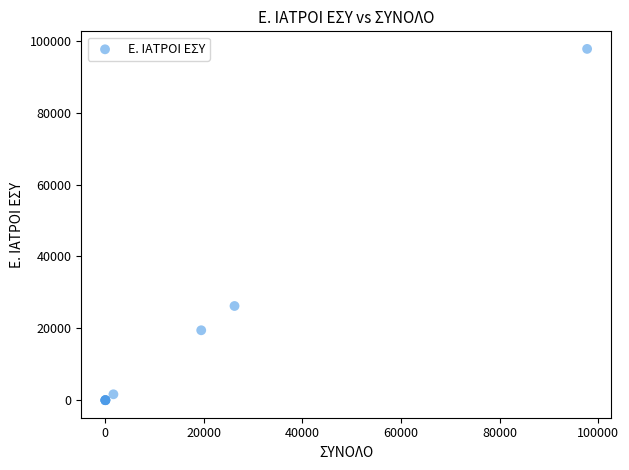

What Y value in the scatter plot is closest to 48878?

26207.7